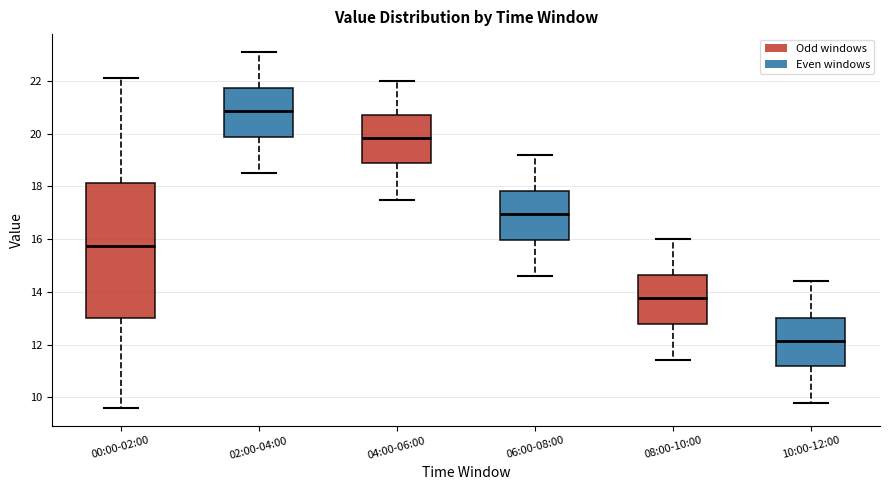

Comparing the boxes themselves (not the whiskers), which one is the tallest?

00:00-02:00